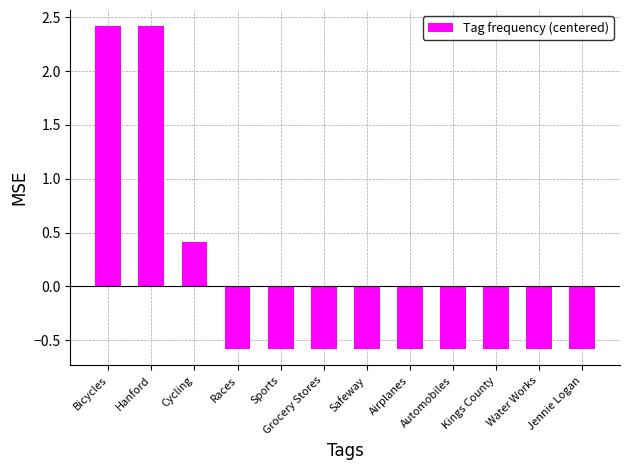

What is the change in value from Cycling to Sports?

-1.0